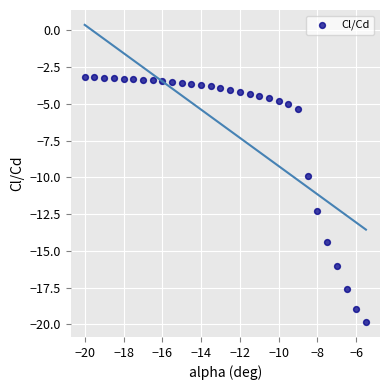

What is the range of Y values (max minus min)?

16.7